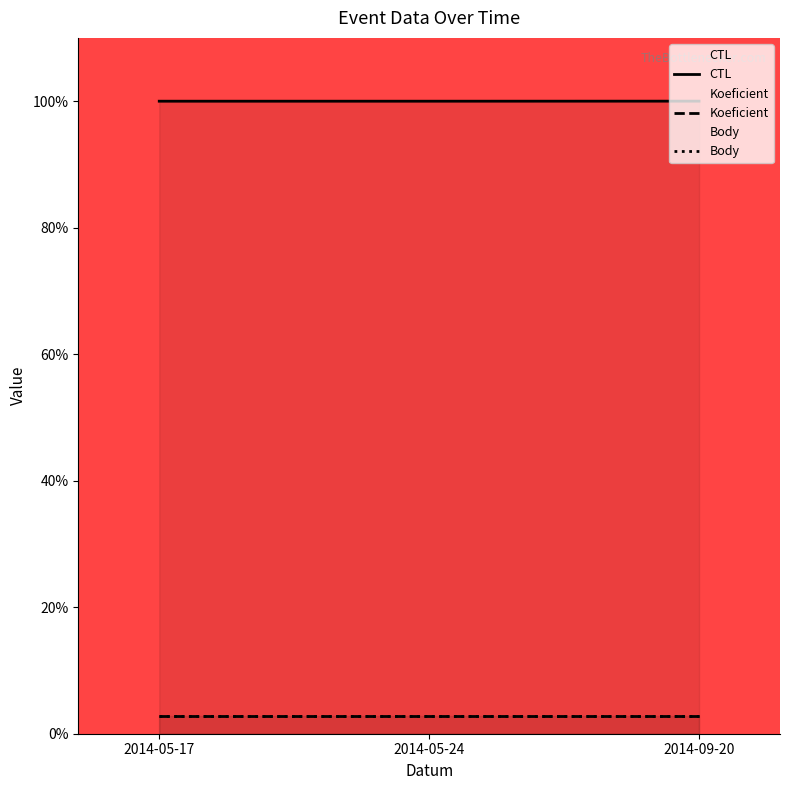

Reading left to right, extract all data points from this chart.

CTL: 100.0	100.0	100.0
Koeficient: 2.8	2.8	2.8
Body: 2.8	2.8	2.8